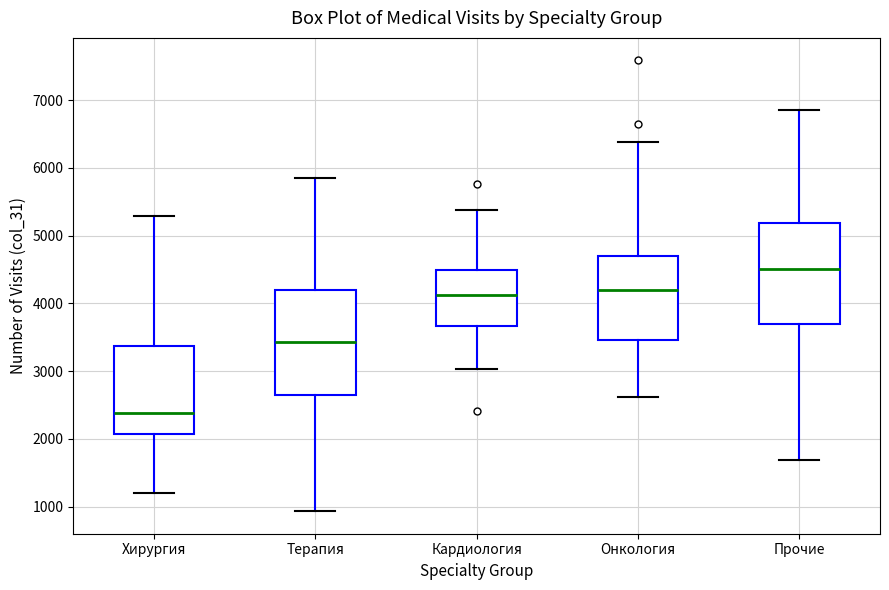

Which box has the lowest median line?

Хирургия